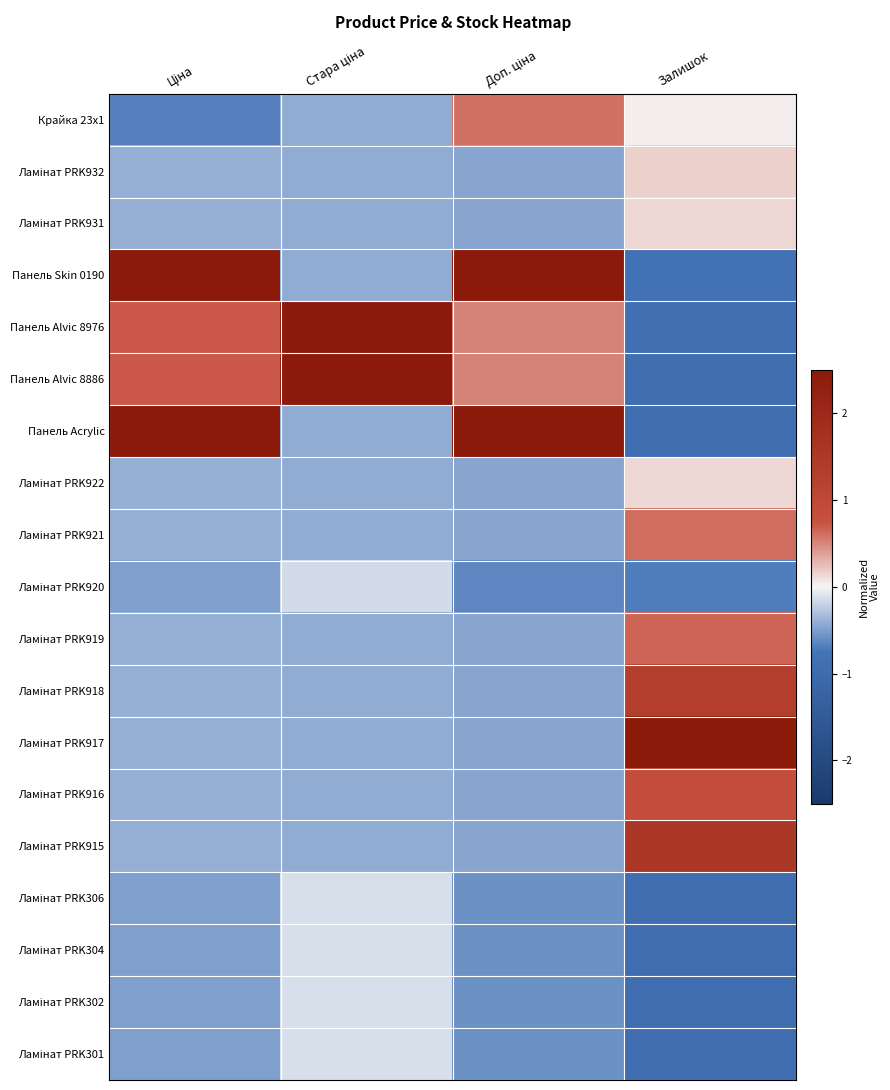

At how many categories does at least one series exceed 0?

4